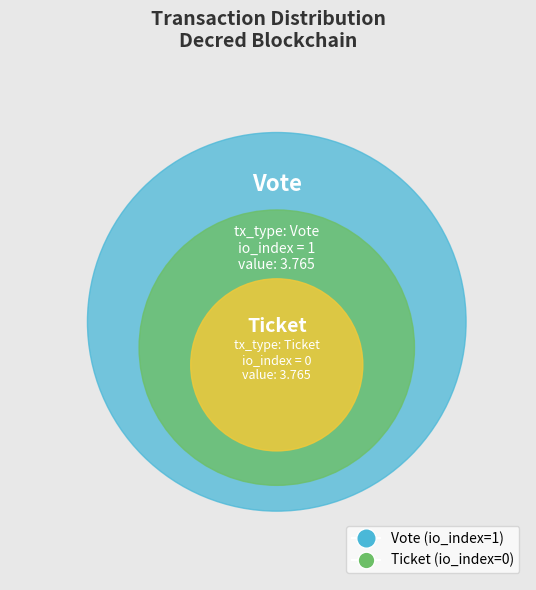

Rank the categories by value from highest to lowest.

Vote, Ticket